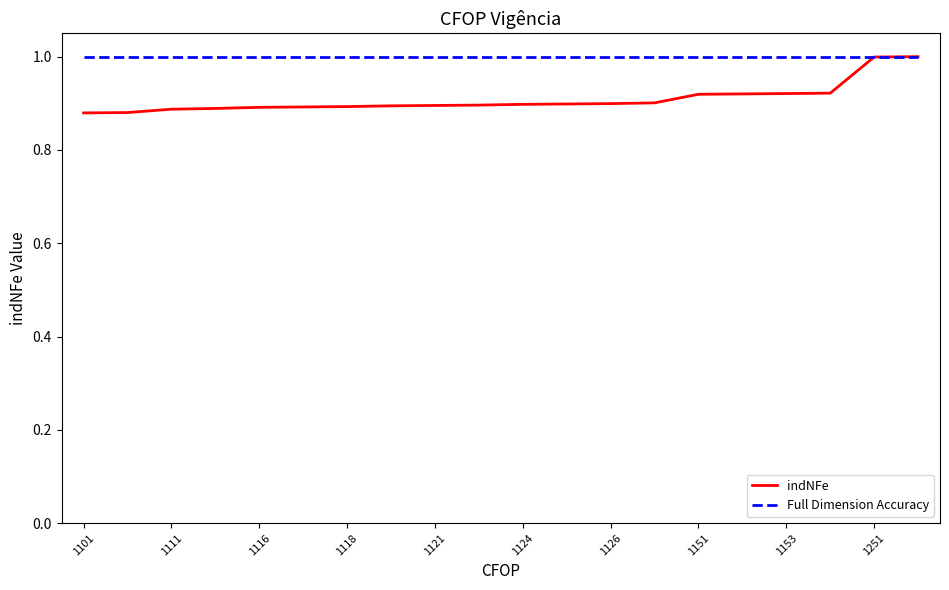

Which series has the largest range (max minus min)?

indNFe